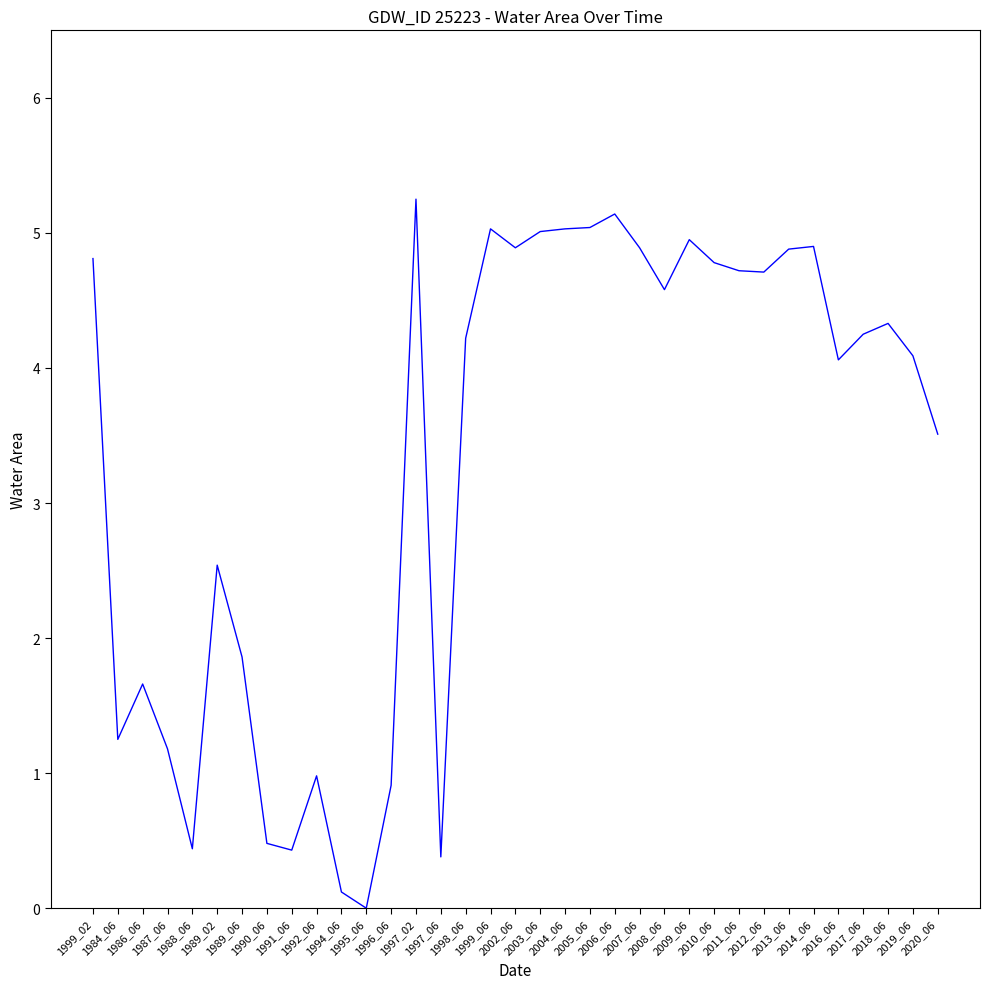

Where is the first local maximum?

1986_06